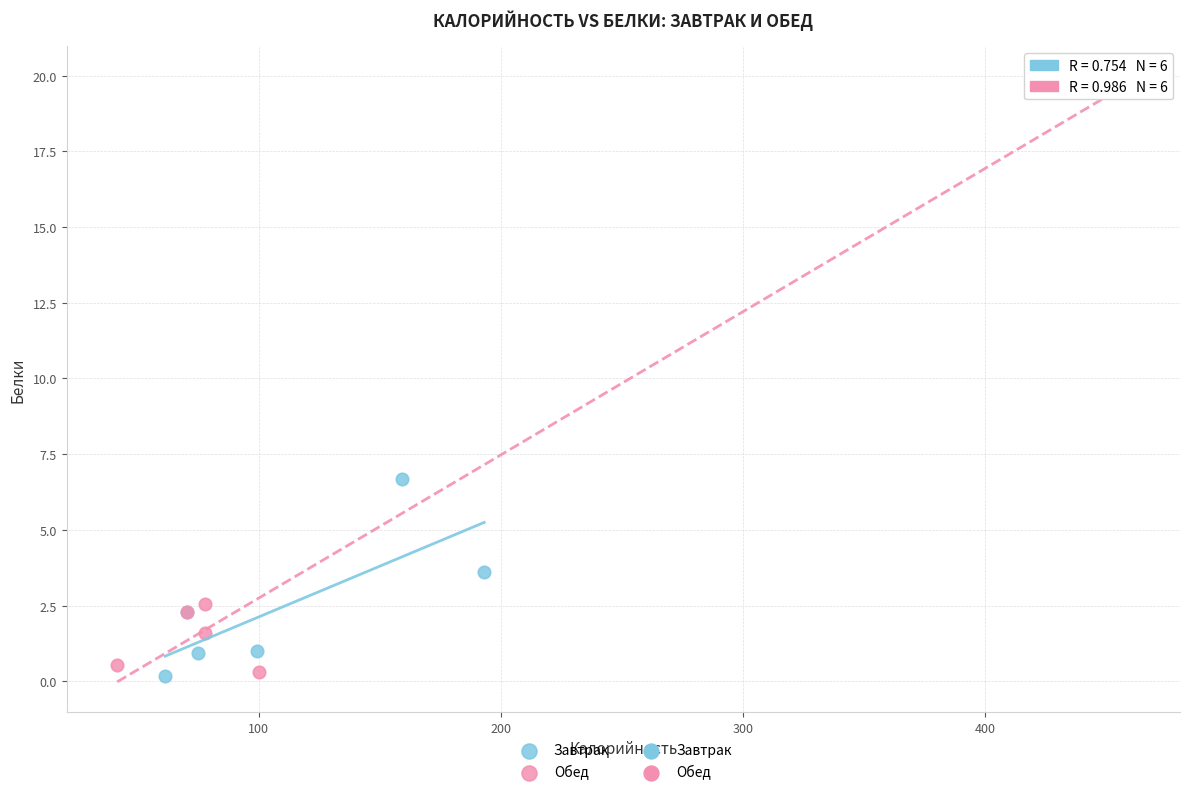

Which series has the widest spread of Y values?

Обед